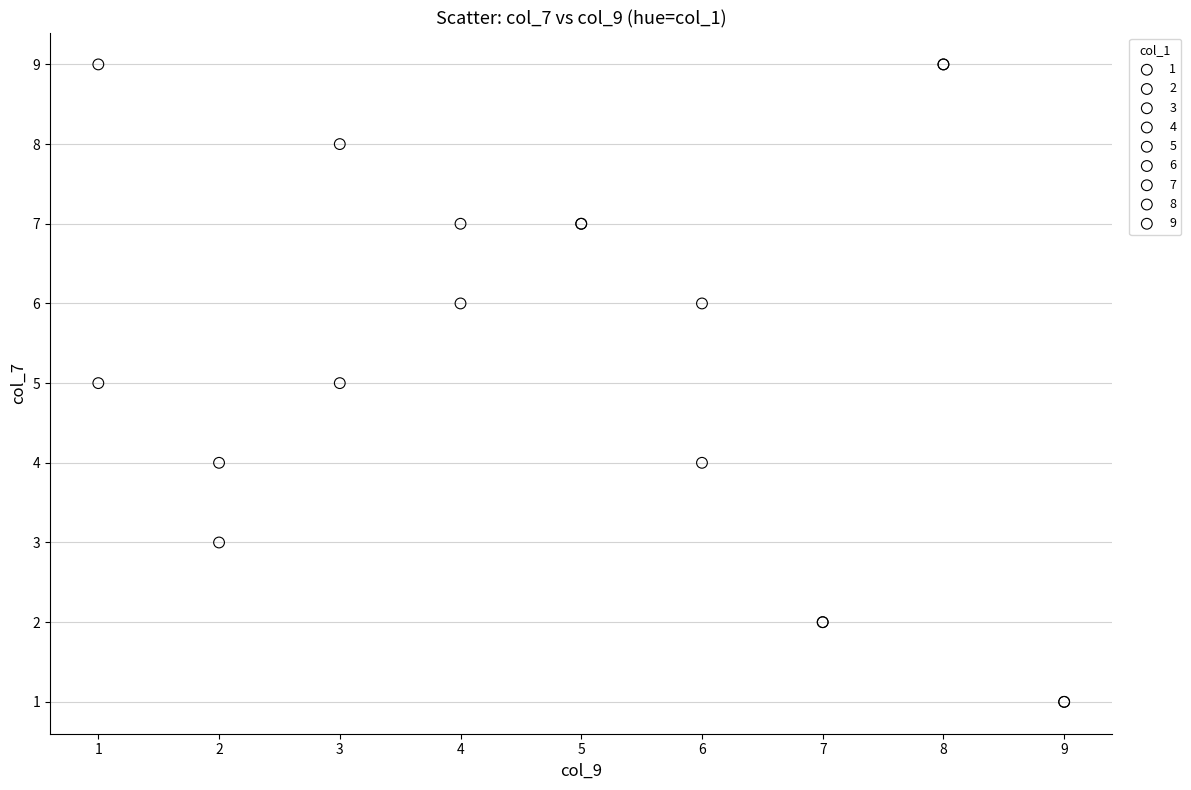

What are all the series names shown in the legend?

1, 2, 3, 4, 5, 6, 7, 8, 9